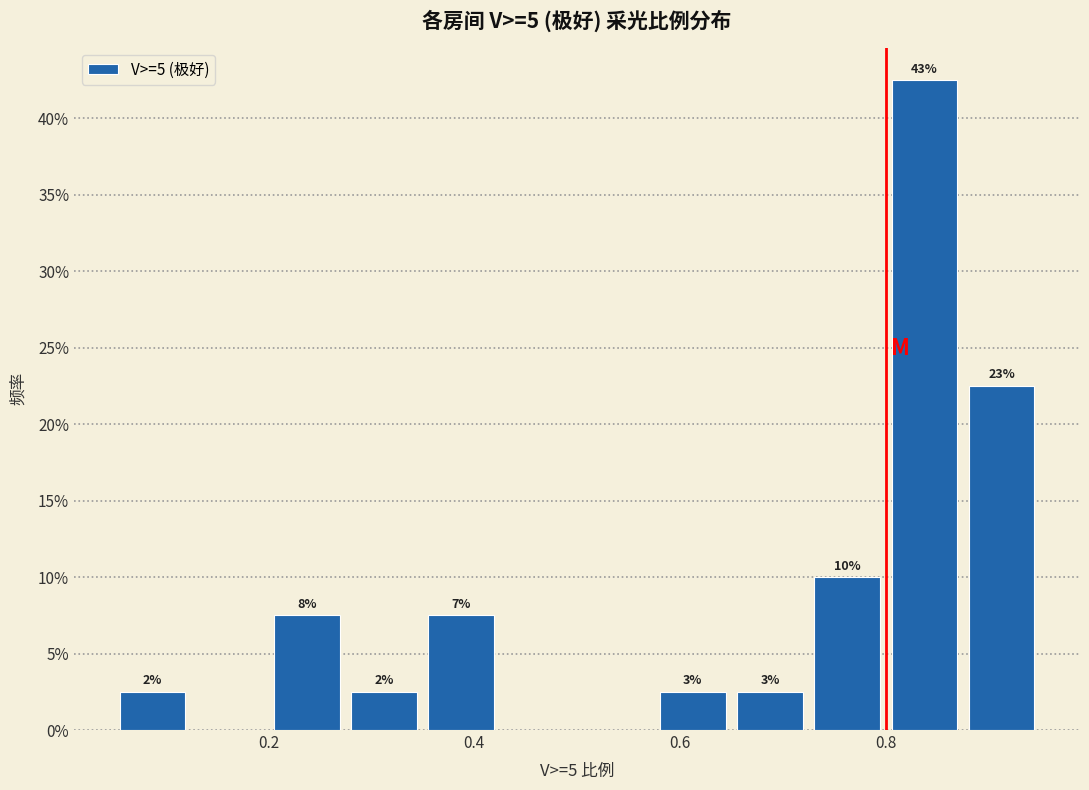

Read against the x-axis, roughly where is the centre of the tallest bar?

0.84